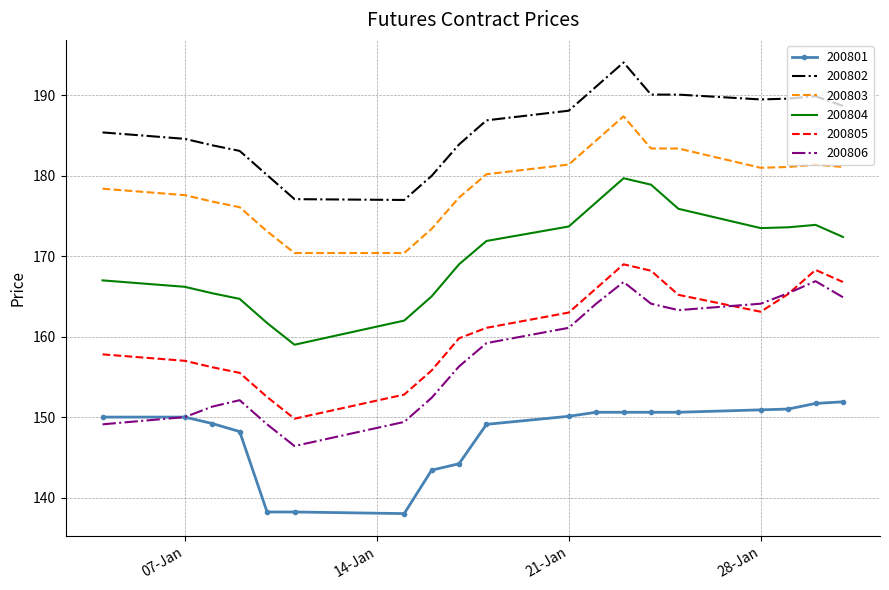

Which series has the largest total across all categories?

200802